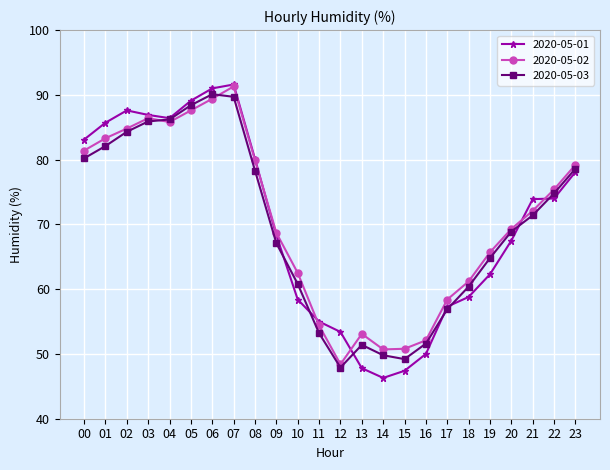

What is the value of the 2020-05-03 point at the 2nd from the left?

82.1